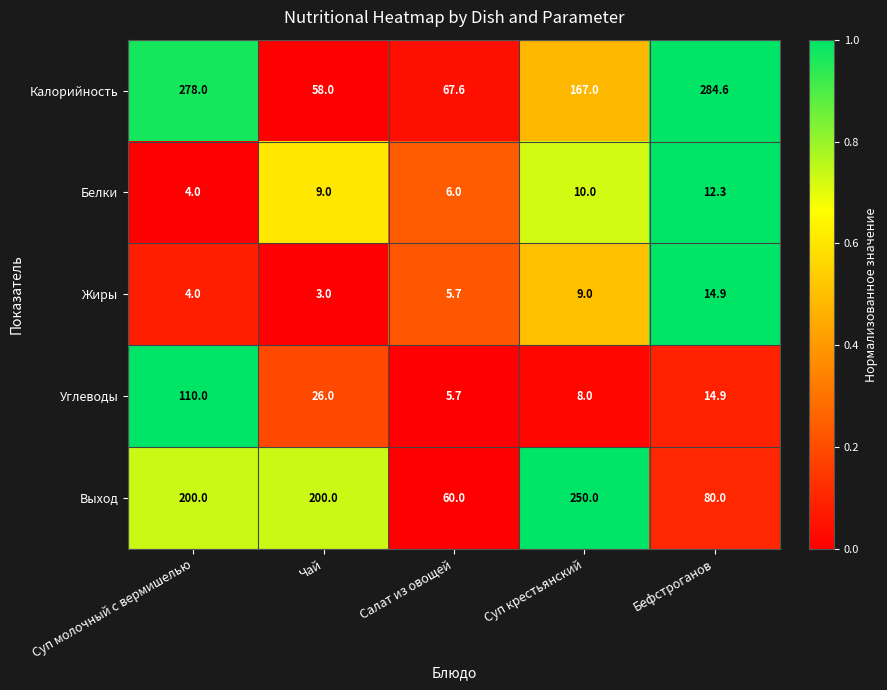

List the series in order of their peak value, highest first.

Калорийность, Выход, Углеводы, Жиры, Белки